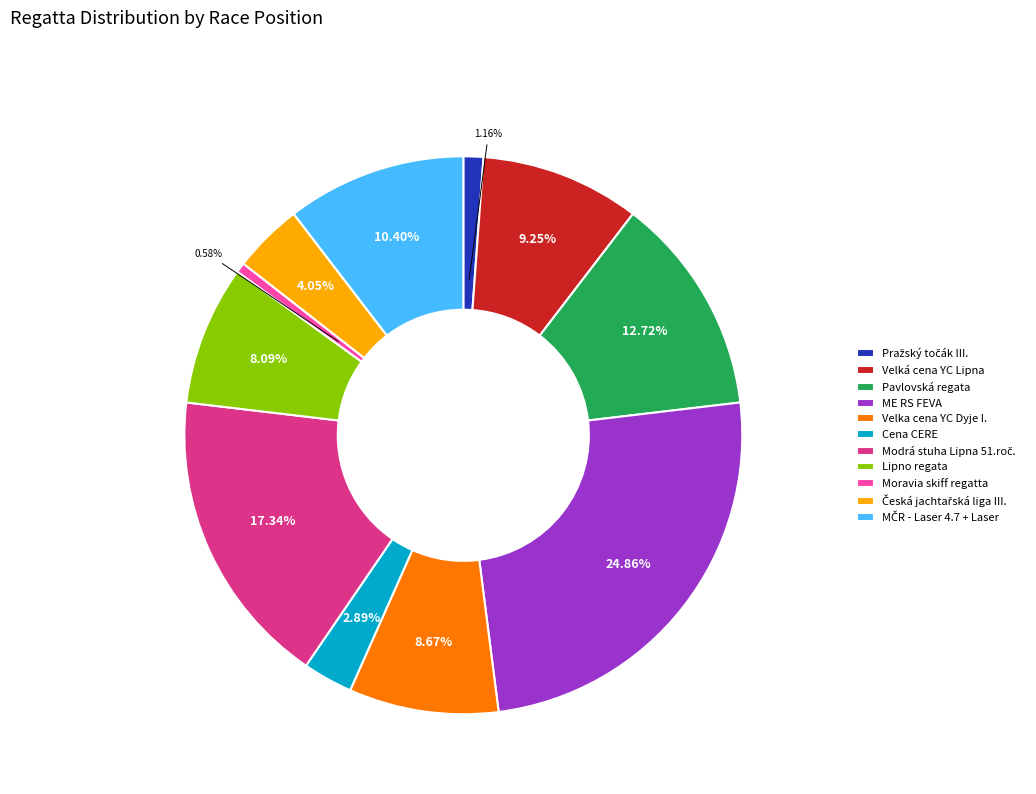

Approximately how many times larger is the value at Velká cena YC Lipna compared to Lipno regata?

1.1